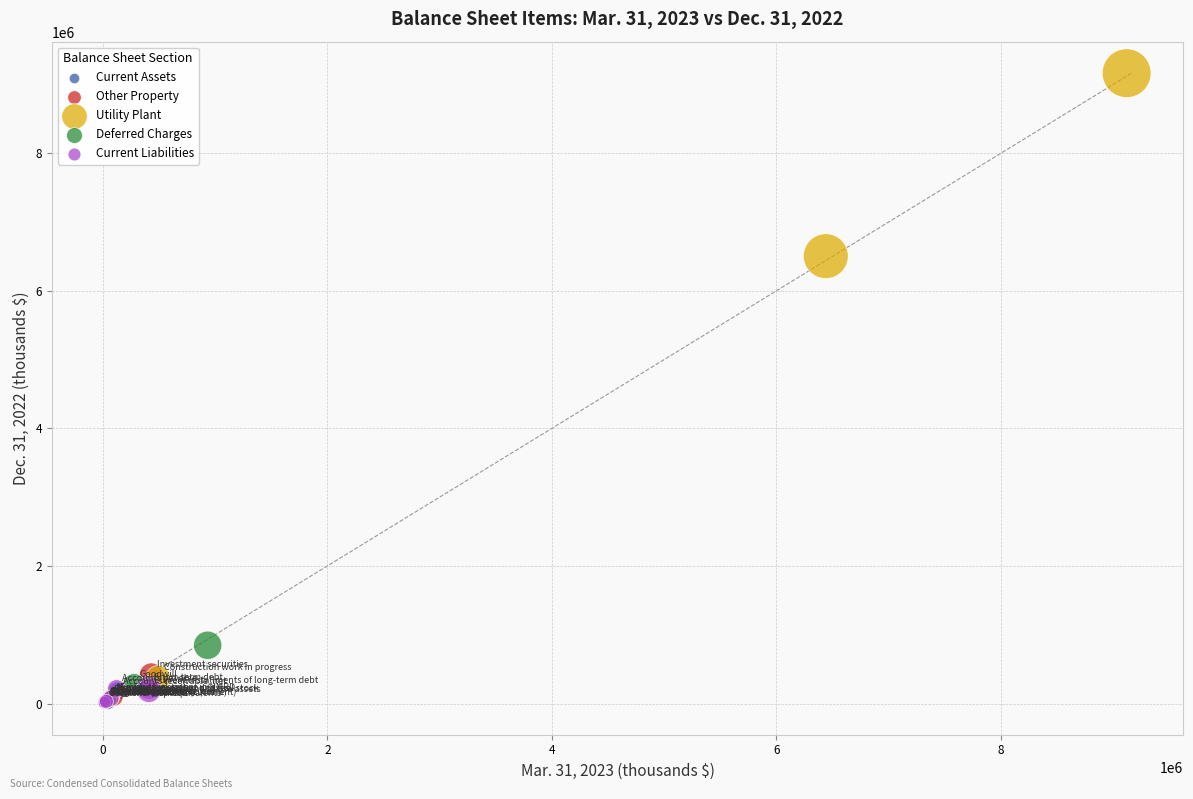

Which series has the widest spread of Y values?

Utility Plant